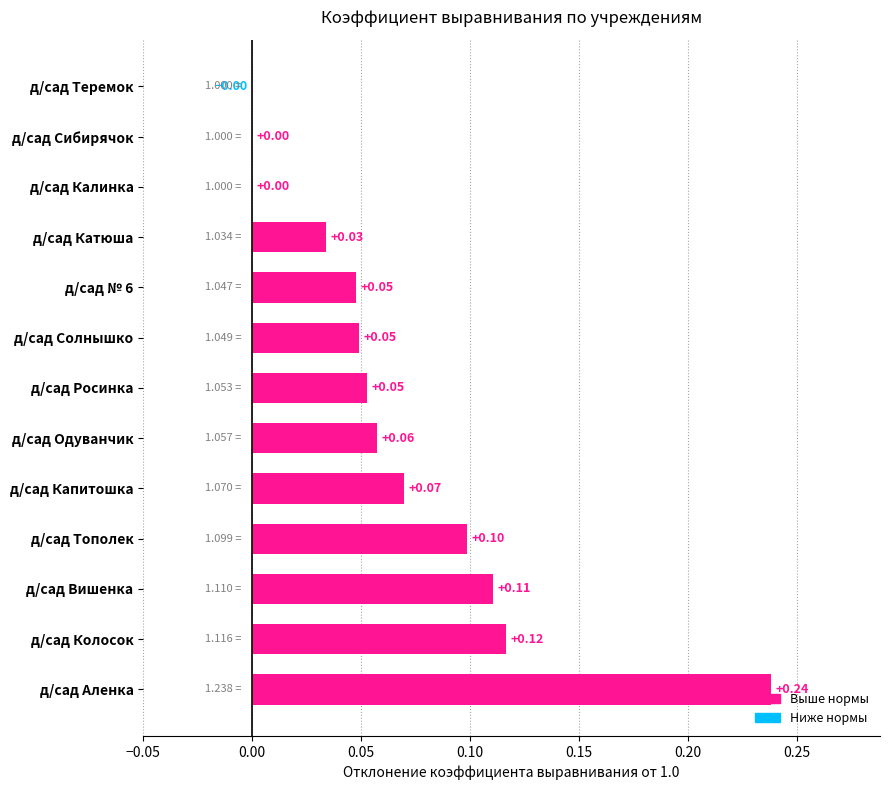

Count the number of values greater than 0.

12